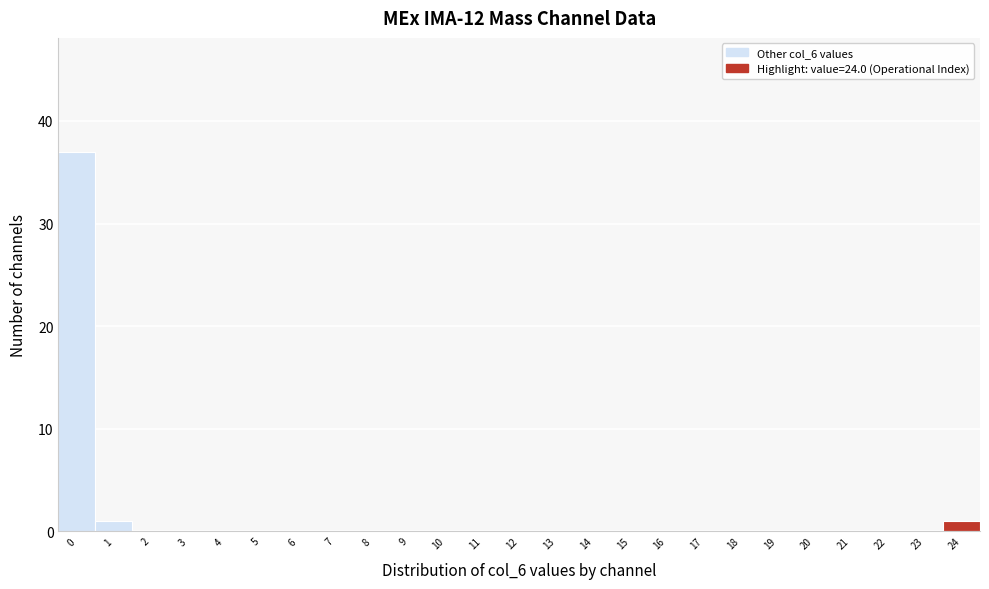

Reading left to right, list all the values displayed in this chart.

0=37	1=1	2=0	3=0	4=0	5=0	6=0	7=0	8=0	9=0	10=0	11=0	12=0	13=0	14=0	15=0	16=0	17=0	18=0	19=0	20=0	21=0	22=0	23=0	24=1